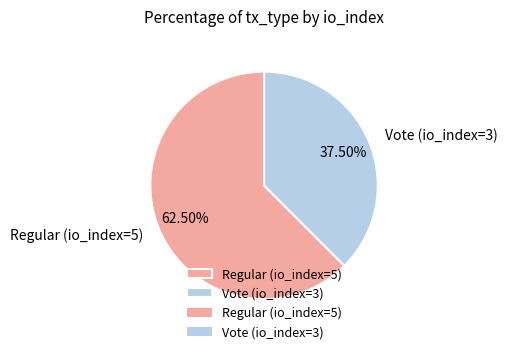

How many slices are in this pie chart?

2